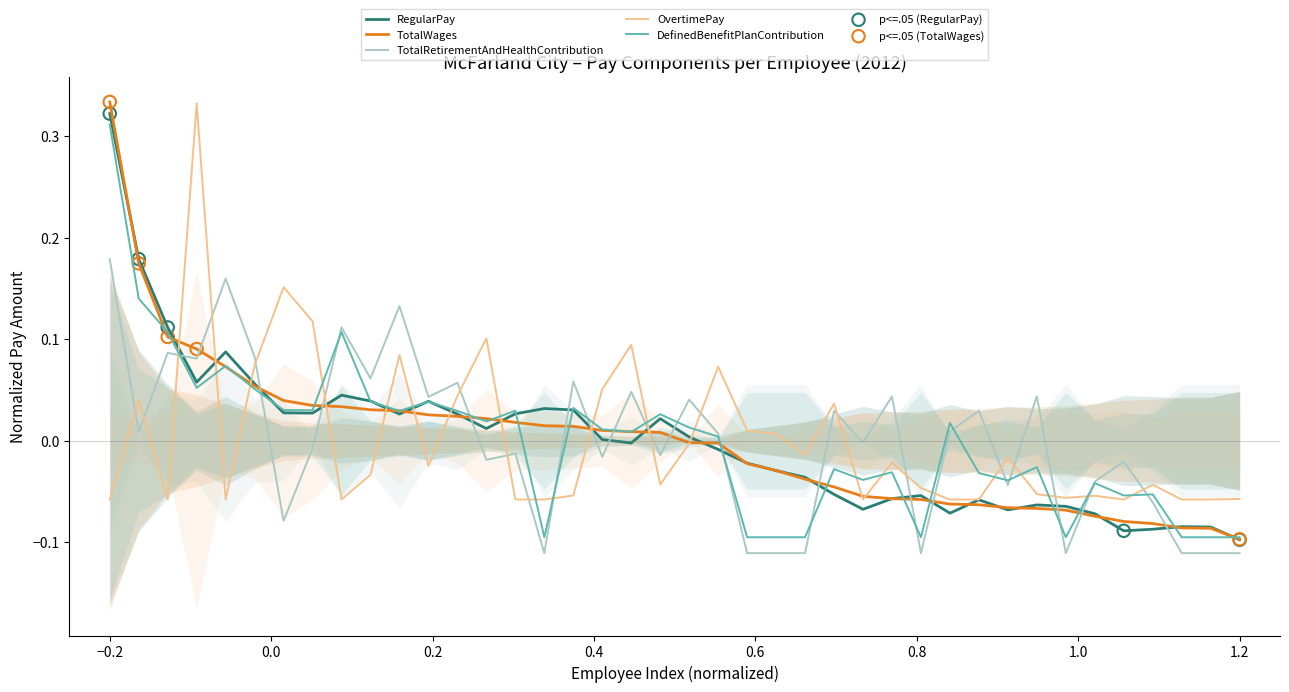

True or false: TotalWages and TotalRetirementAndHealthContribution intersect in this chart.

True